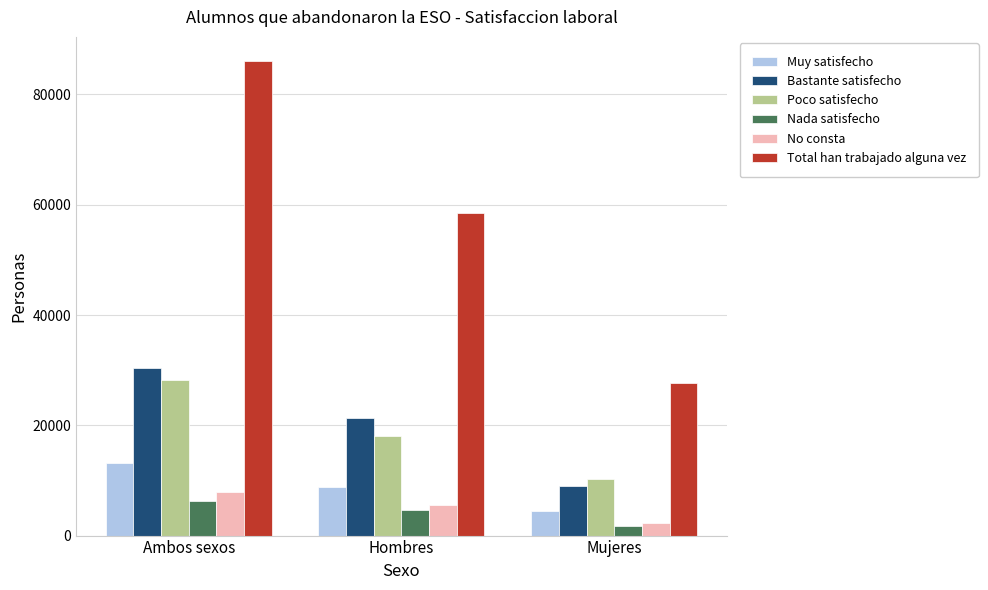

How many values in the Muy satisfecho series are below 8801?

1